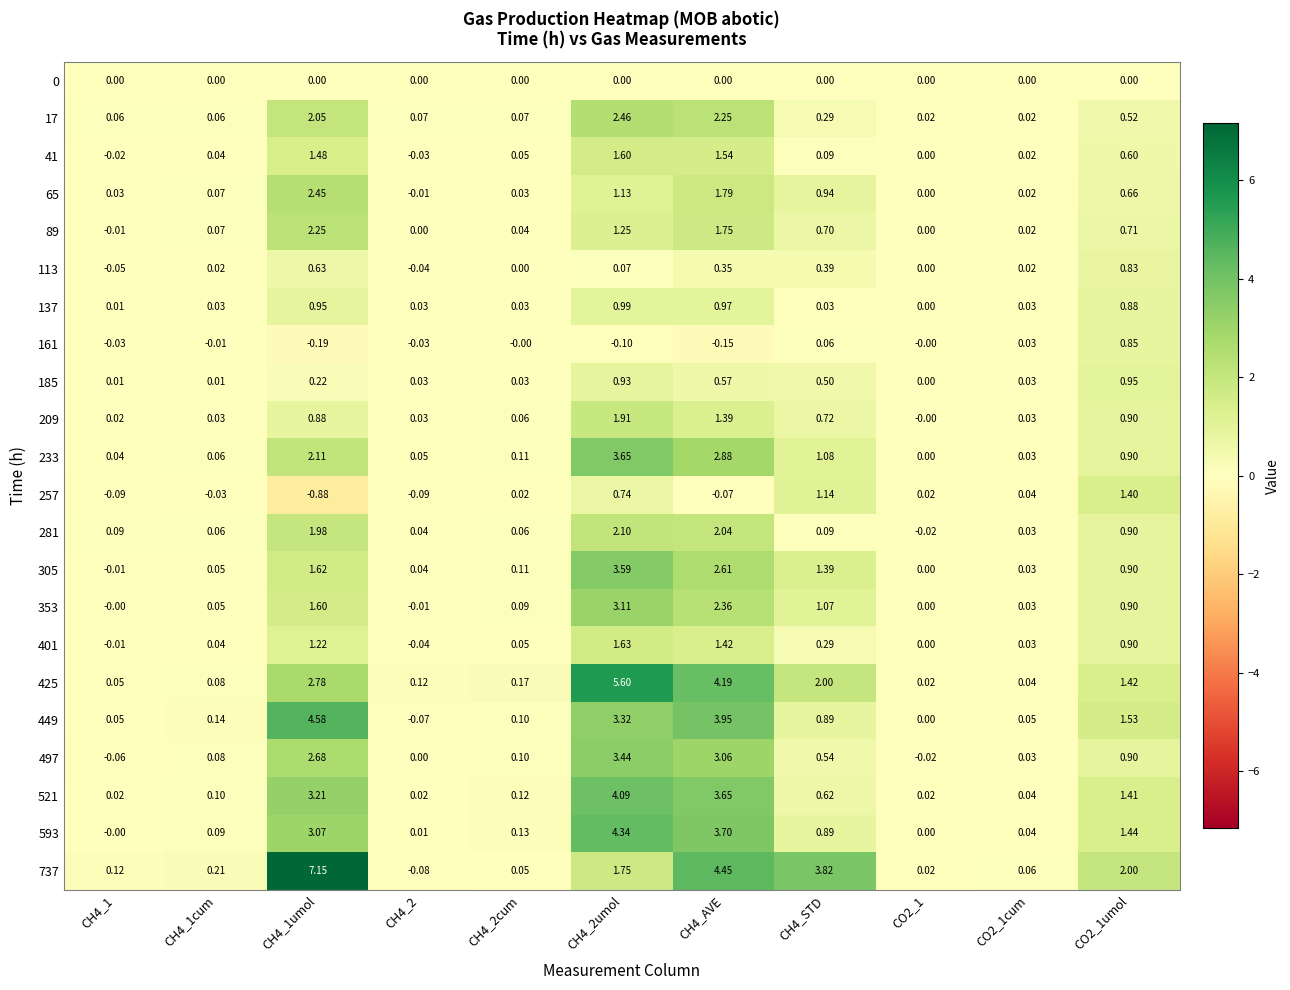

How many values in 161 are below zero?

6